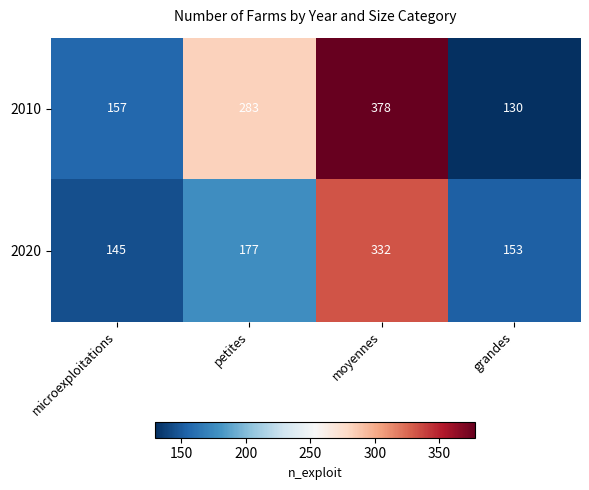

What is the total value across all series at grandes?

283